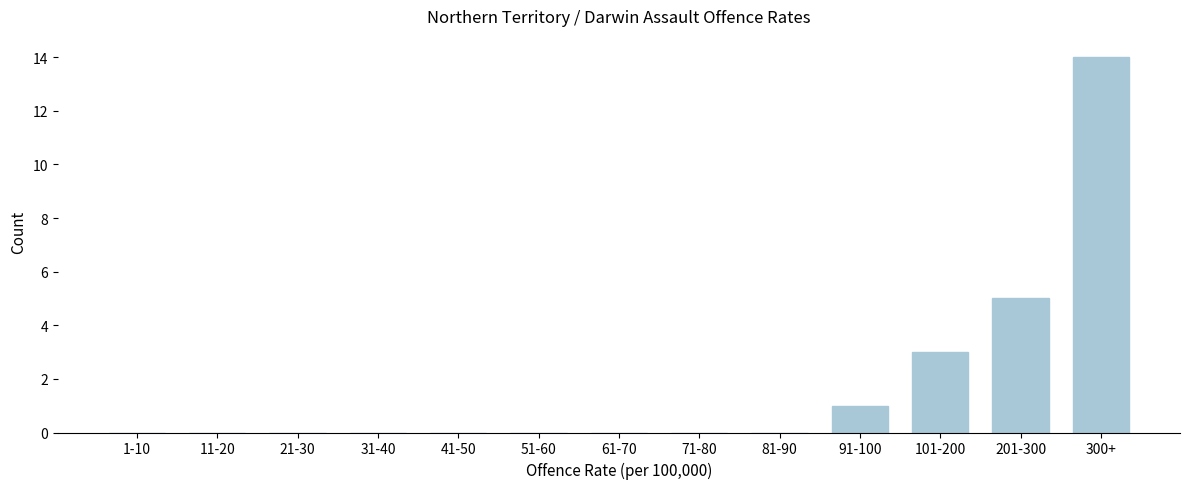

Reading left to right, what are all the values shown in this chart?

1-10=0	11-20=0	21-30=0	31-40=0	41-50=0	51-60=0	61-70=0	71-80=0	81-90=0	91-100=1	101-200=3	201-300=5	300+=14